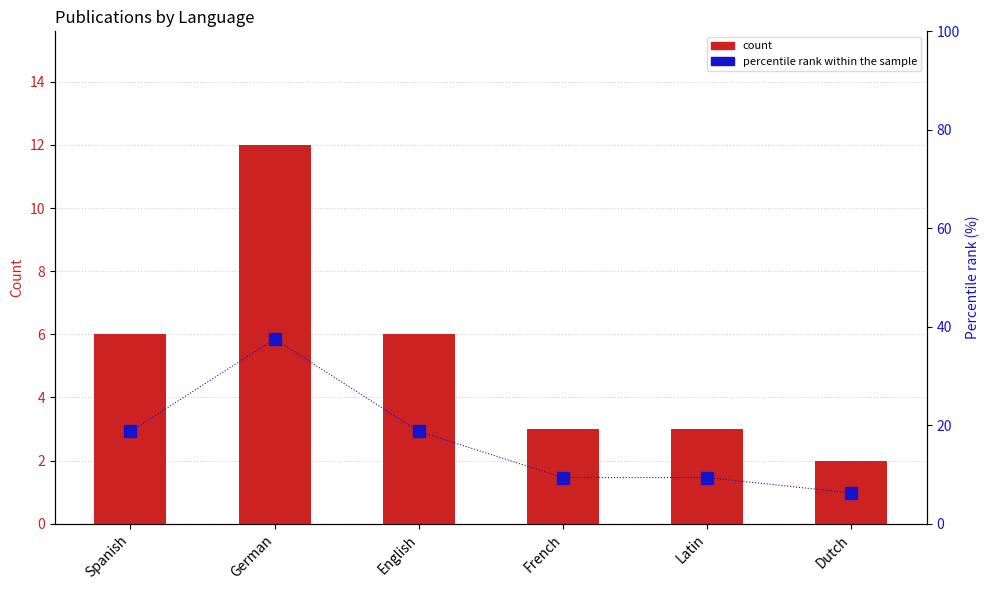

Reading left to right, what are all the values shown in this chart?

count: Spanish=6.0	German=12.0	English=6.0	French=3.0	Latin=3.0	Dutch=2.0
percentile rank within the sample: Spanish=18.8	German=37.5	English=18.8	French=9.4	Latin=9.4	Dutch=6.2